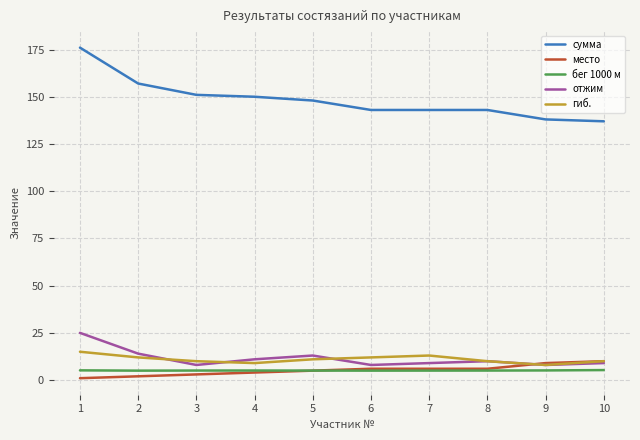

Read the место value at 4.

4.0